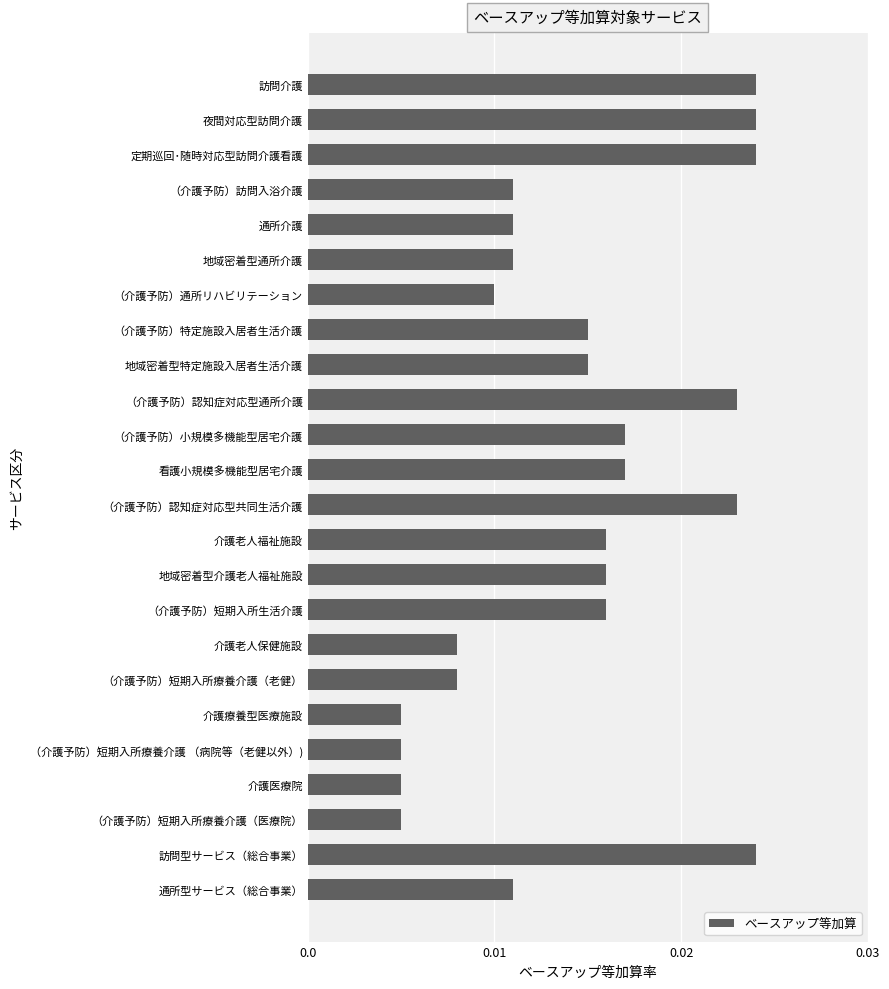

Which has a higher value, 訪問介護 or （介護予防）小規模多機能型居宅介護?

訪問介護